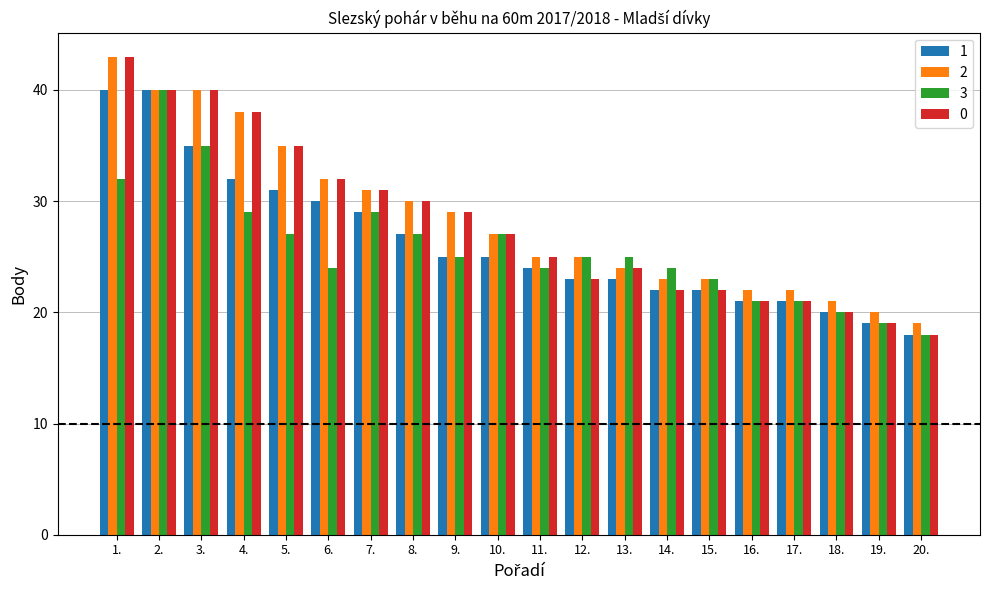

At which label does 0 first exceed 27?

1.